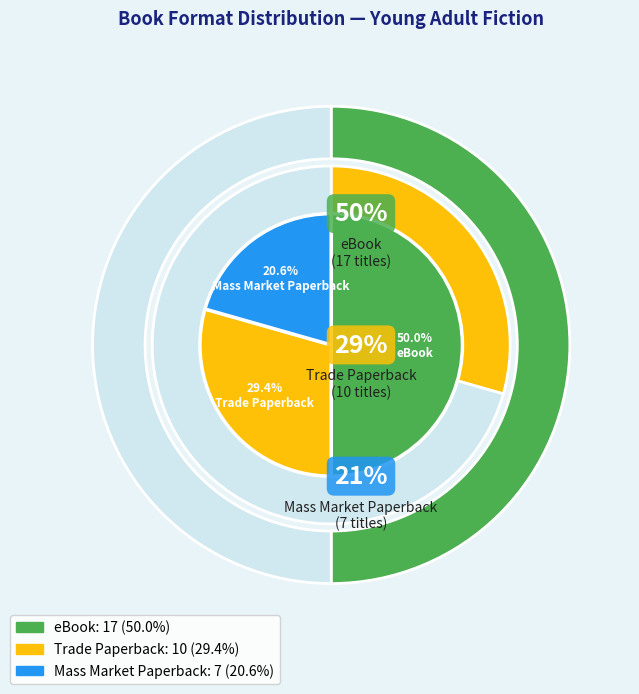

The Trade Paperback slice represents 29% of the pie. True or false?

True